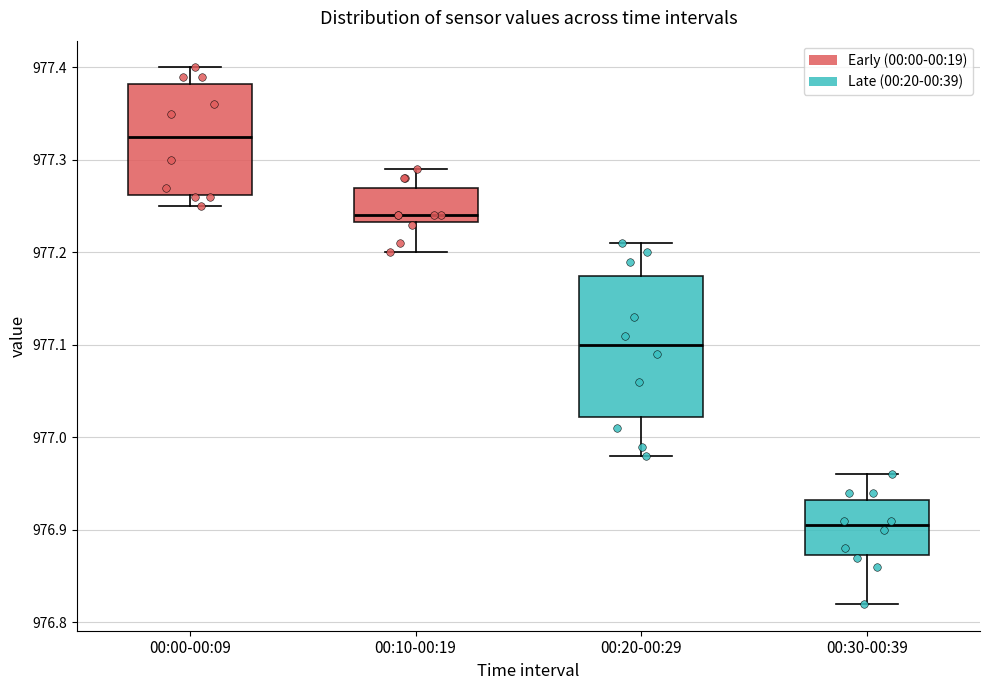

Which box is the tallest, from its lower edge to its upper edge?

00:20-00:29